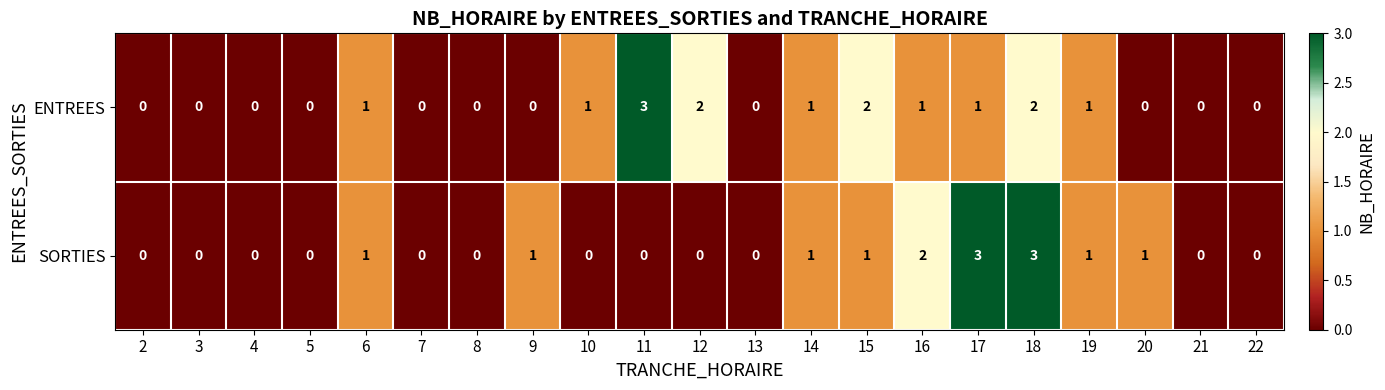

What is the maximum value shown in the chart?

3